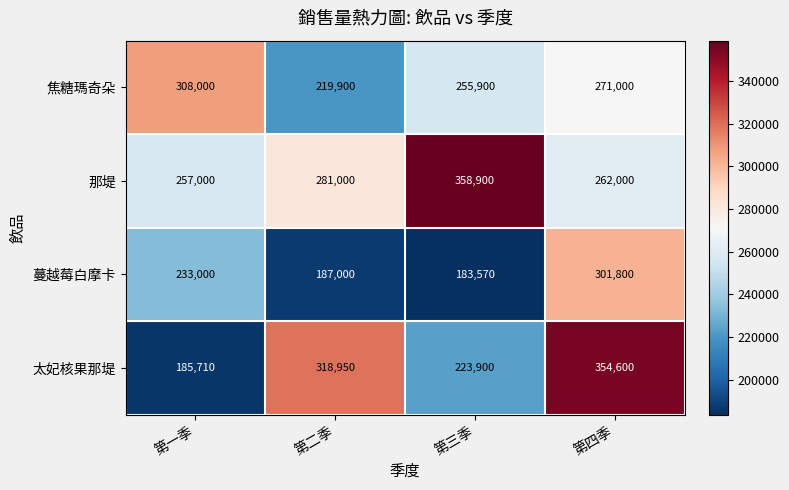

The value of 太妃核果那堤 at 第四季 is 354600. True or false?

True